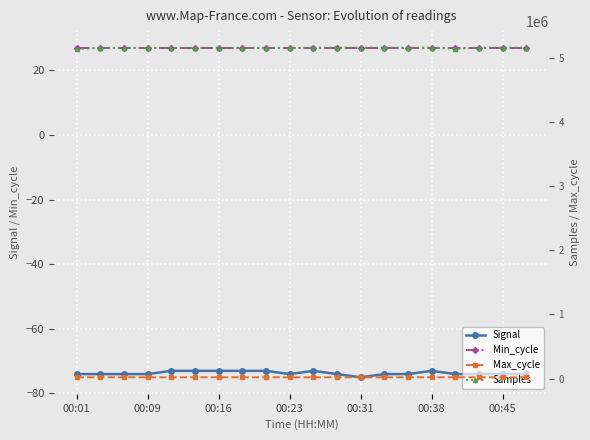

Which category has the lowest value in the Max_cycle series?

00:01